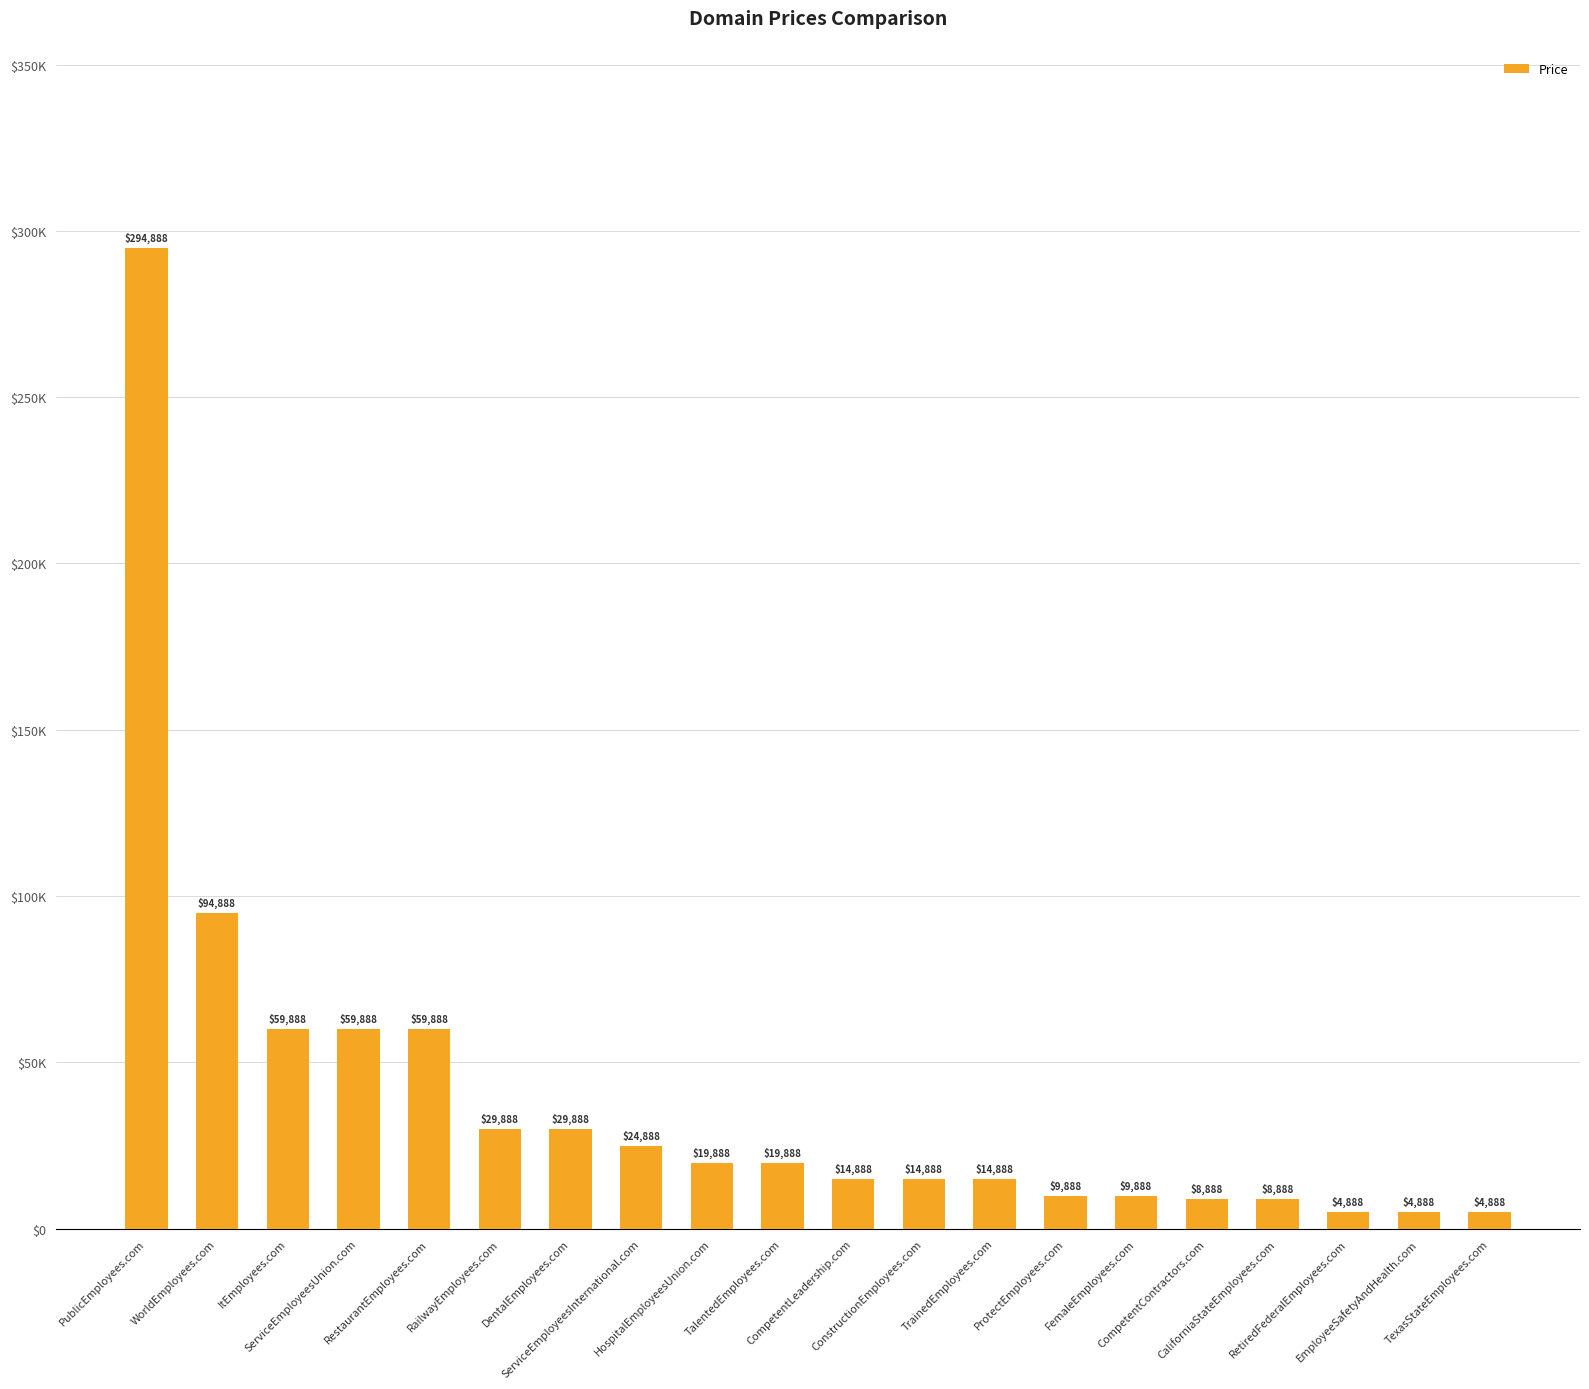

Which category has the highest value across all series?

PublicEmployees.com